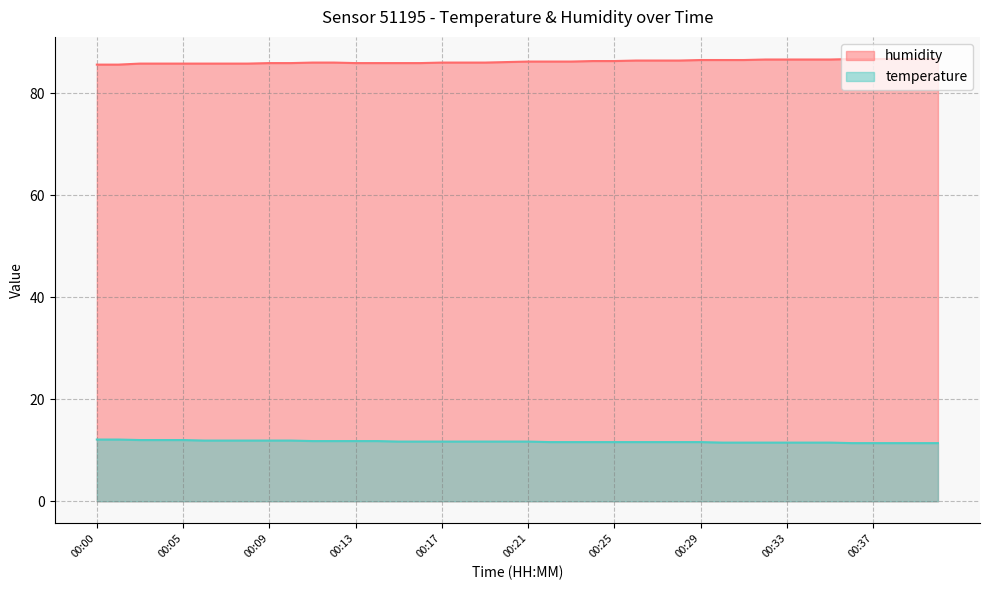

How many values in the humidity series are below 86?

14